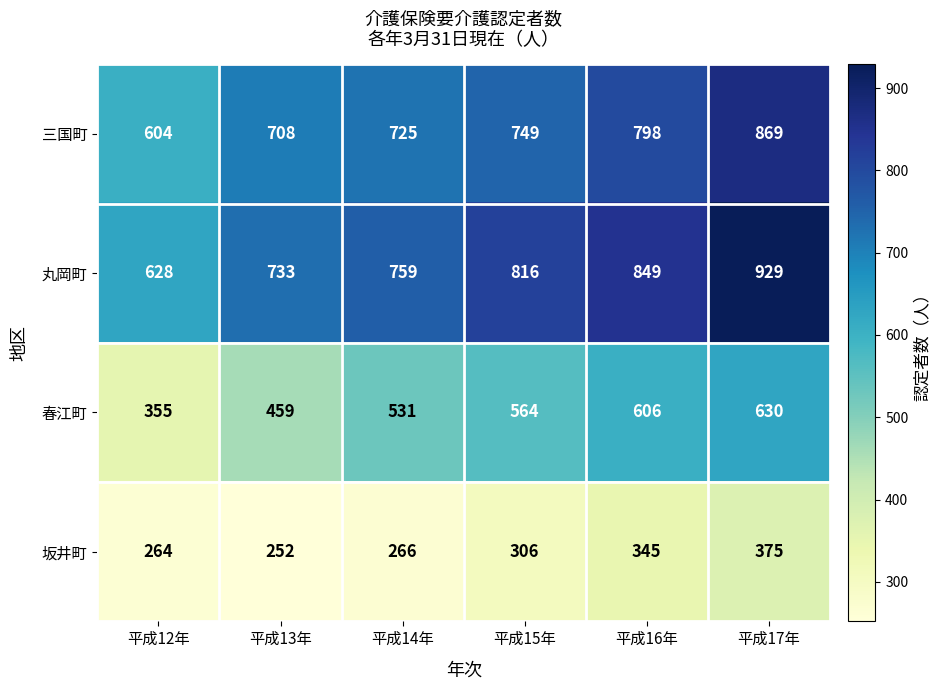

Reading right to left, extract all data points from this chart.

三国町: 平成17年=869	平成16年=798	平成15年=749	平成14年=725	平成13年=708	平成12年=604
丸岡町: 平成17年=929	平成16年=849	平成15年=816	平成14年=759	平成13年=733	平成12年=628
春江町: 平成17年=630	平成16年=606	平成15年=564	平成14年=531	平成13年=459	平成12年=355
坂井町: 平成17年=375	平成16年=345	平成15年=306	平成14年=266	平成13年=252	平成12年=264